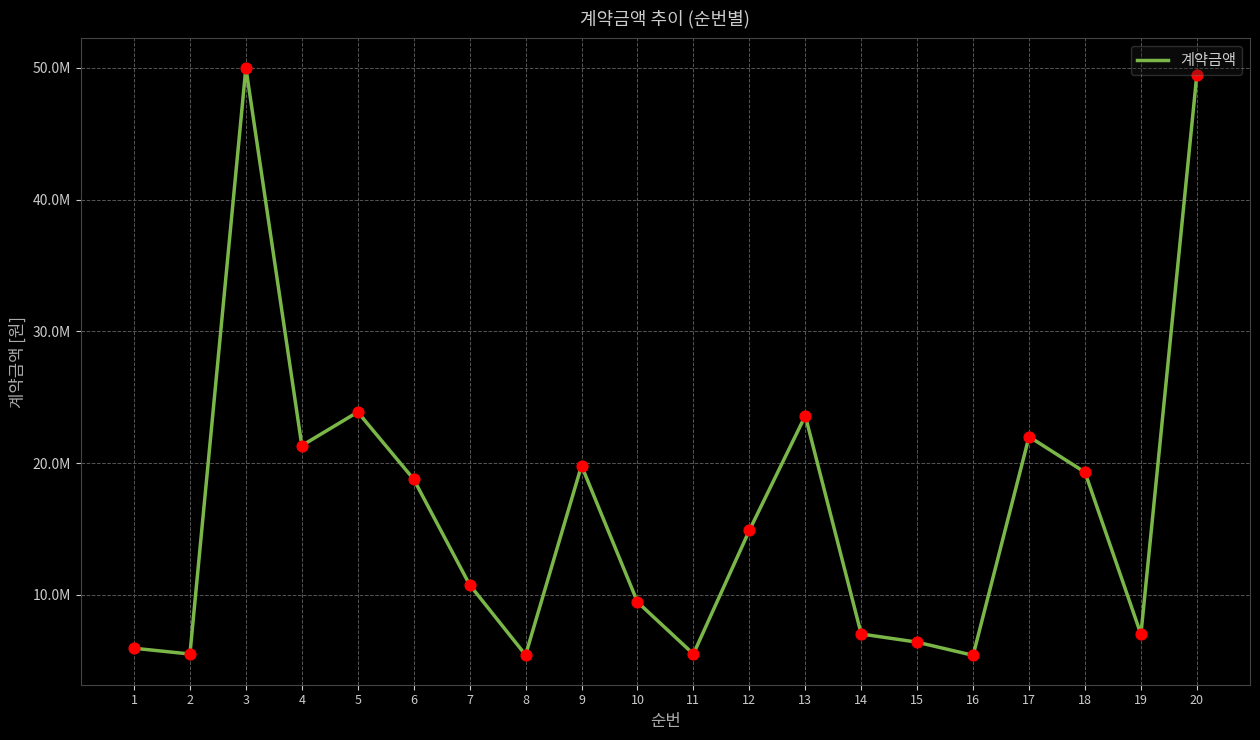

Approximately how many times larger is the value at 2 compared to 15?

0.9